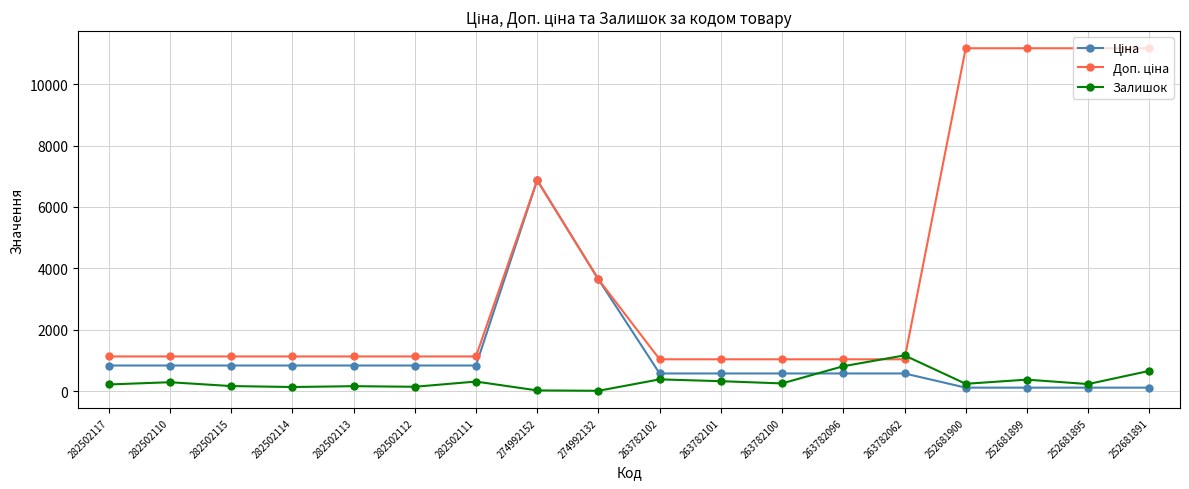

How many lines are shown in the chart?

3